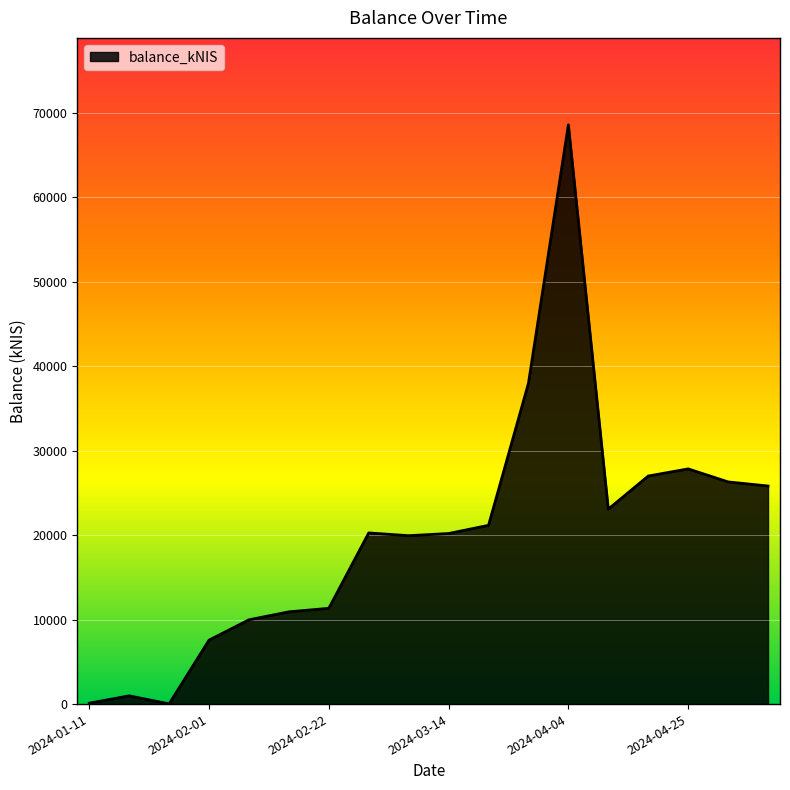

What is the maximum value shown in the chart?

68575.6